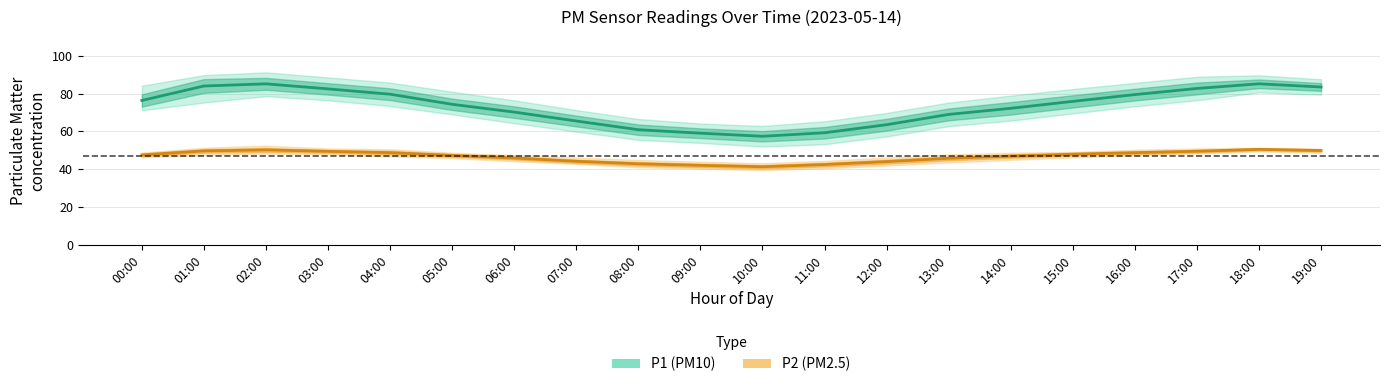

What value does the P2_lower series have at 19:00?

48.5